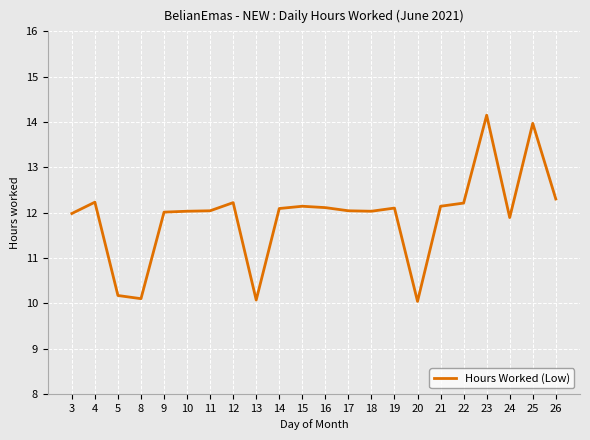

What value does the data have at 17?

12.0